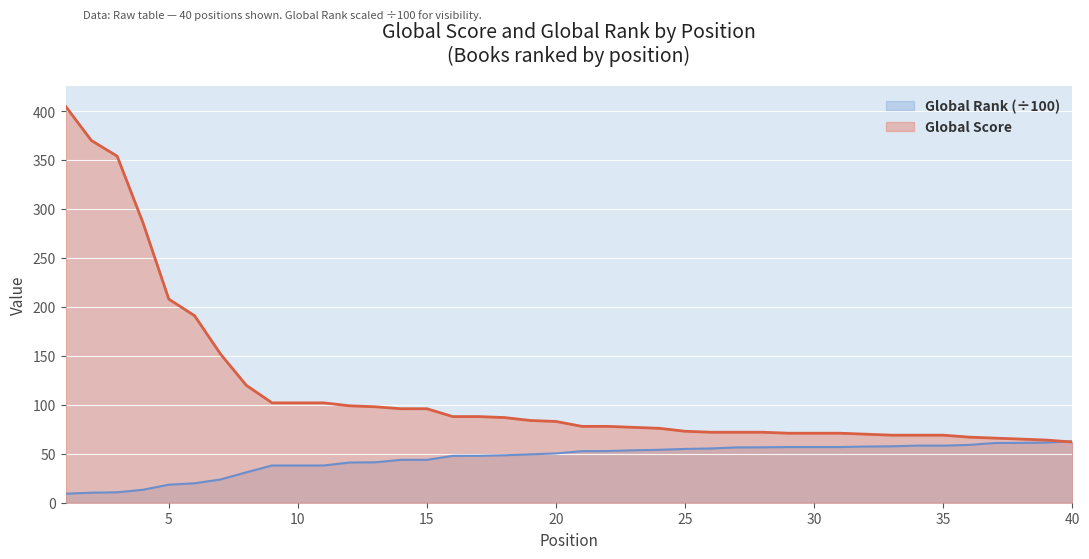

The value of Global Rank at 18 is 48.5. True or false?

True